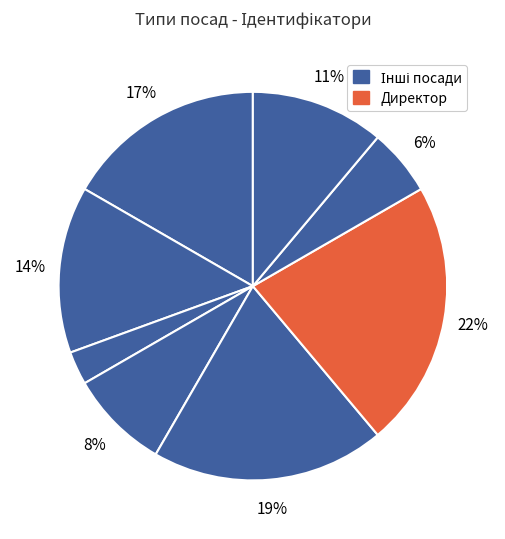

Count the number of slices in the pie.

8